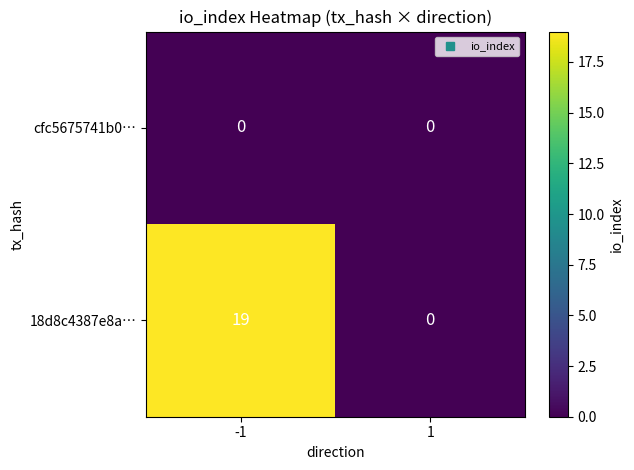

How many values in 18d8c4387e8a… are above zero?

1